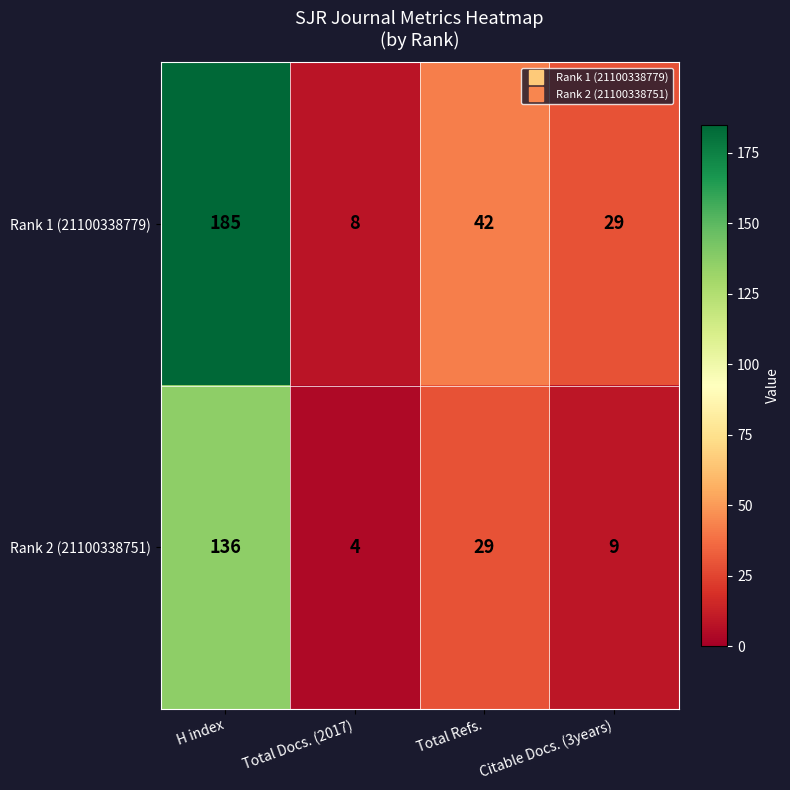

What is the total value across all series at H index?

321